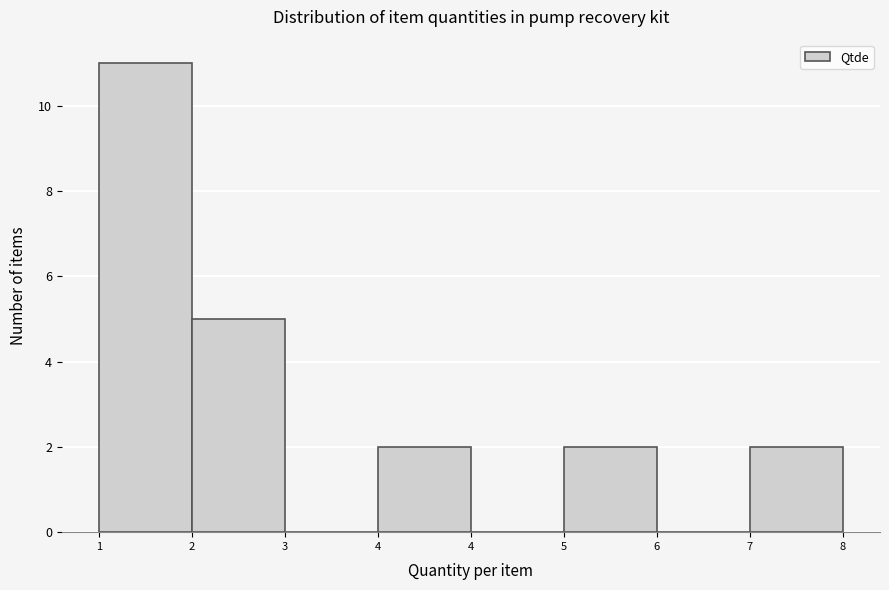

How many series are shown in this chart?

1